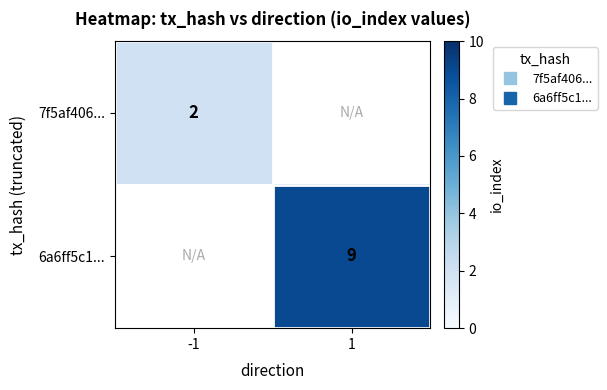

Rank the series by their average value, from lowest to highest.

7f5af406..., 6a6ff5c1...